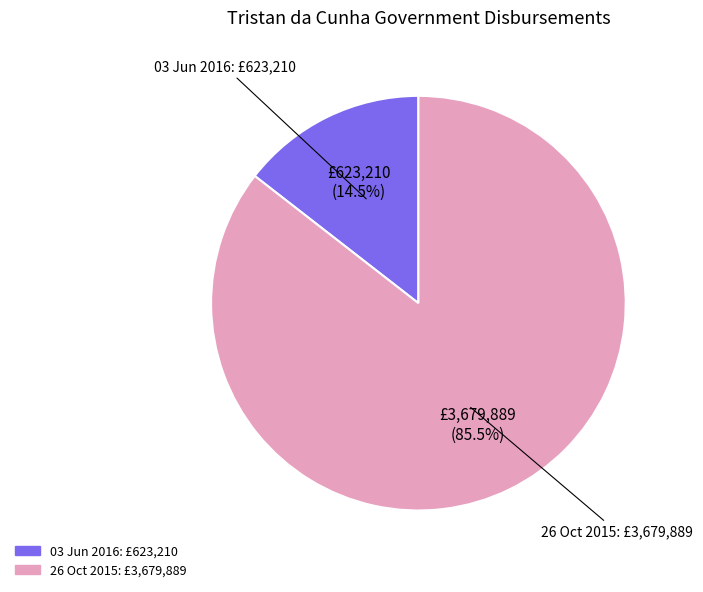

Which slice is the largest?

26 Oct 2015